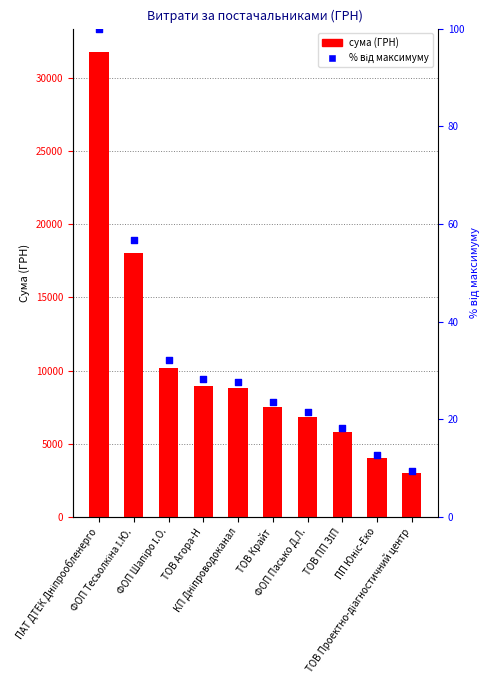

What is the total value across all series at КП Дніпроводоканал?

8830.2